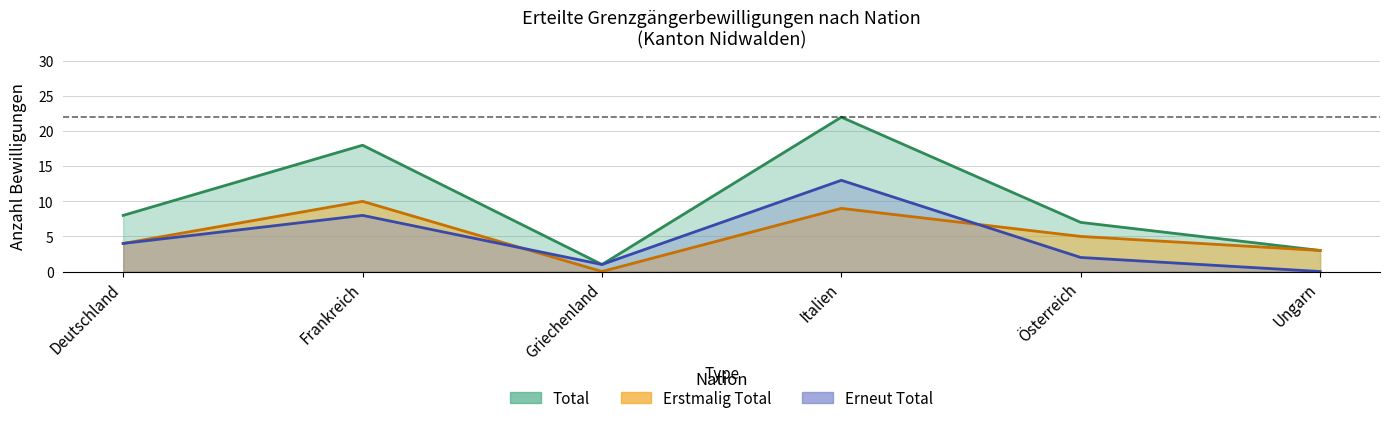

Reading left to right, extract all data points from this chart.

Total: Deutschland=8	Frankreich=18	Griechenland=1	Italien=22	Österreich=7	Ungarn=3
Erstmalig Total: Deutschland=4	Frankreich=10	Griechenland=0	Italien=9	Österreich=5	Ungarn=3
Erneut Total: Deutschland=4	Frankreich=8	Griechenland=1	Italien=13	Österreich=2	Ungarn=0